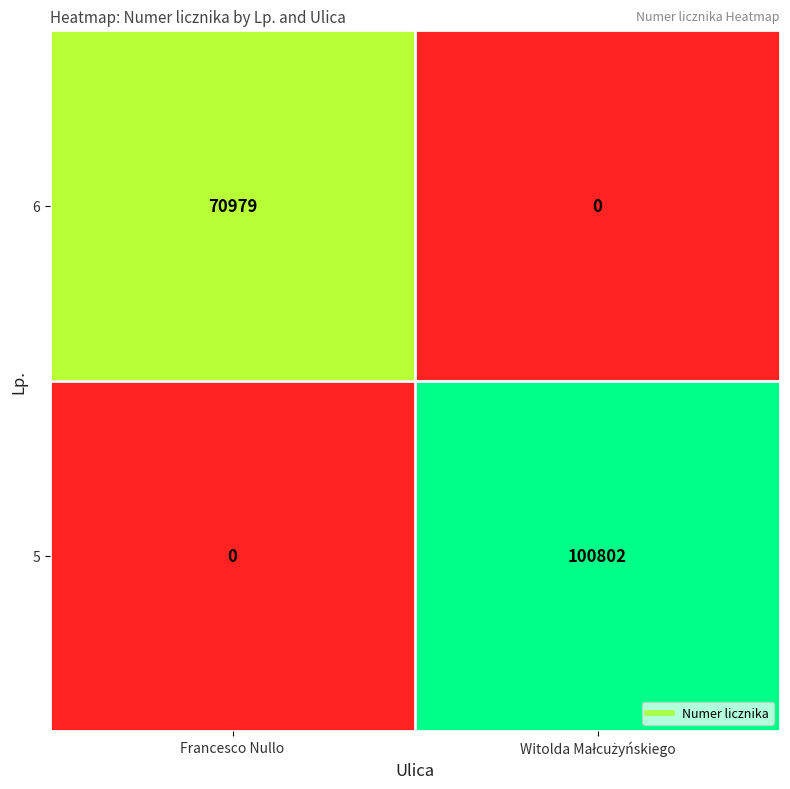

What is the sum of all 6 values?

70979